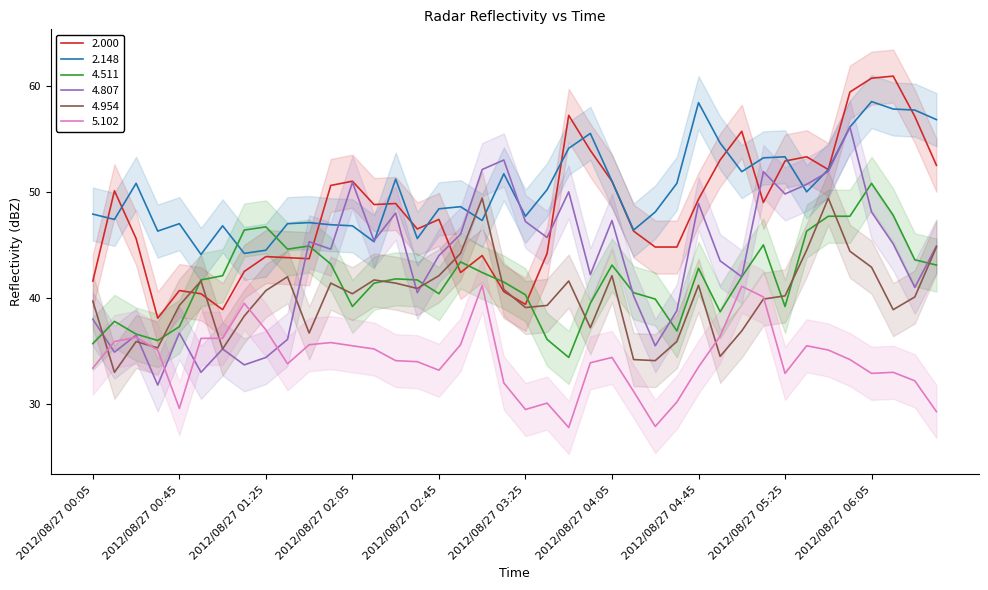

What is the minimum value for 2.000?

38.1